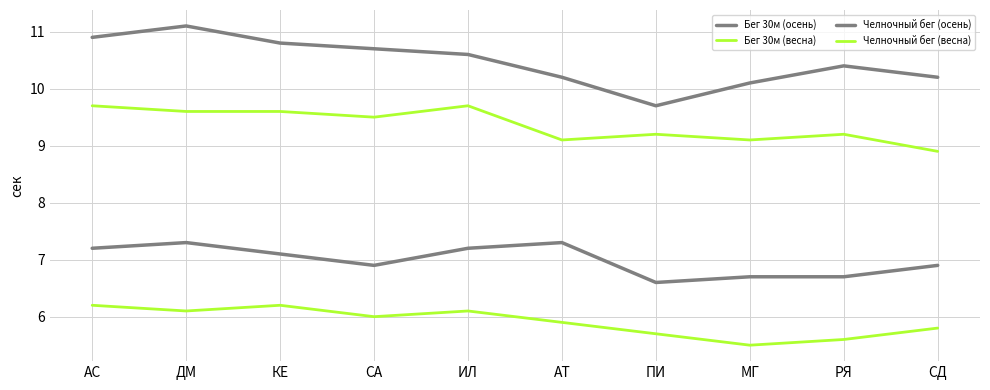

How many lines are shown in the chart?

4